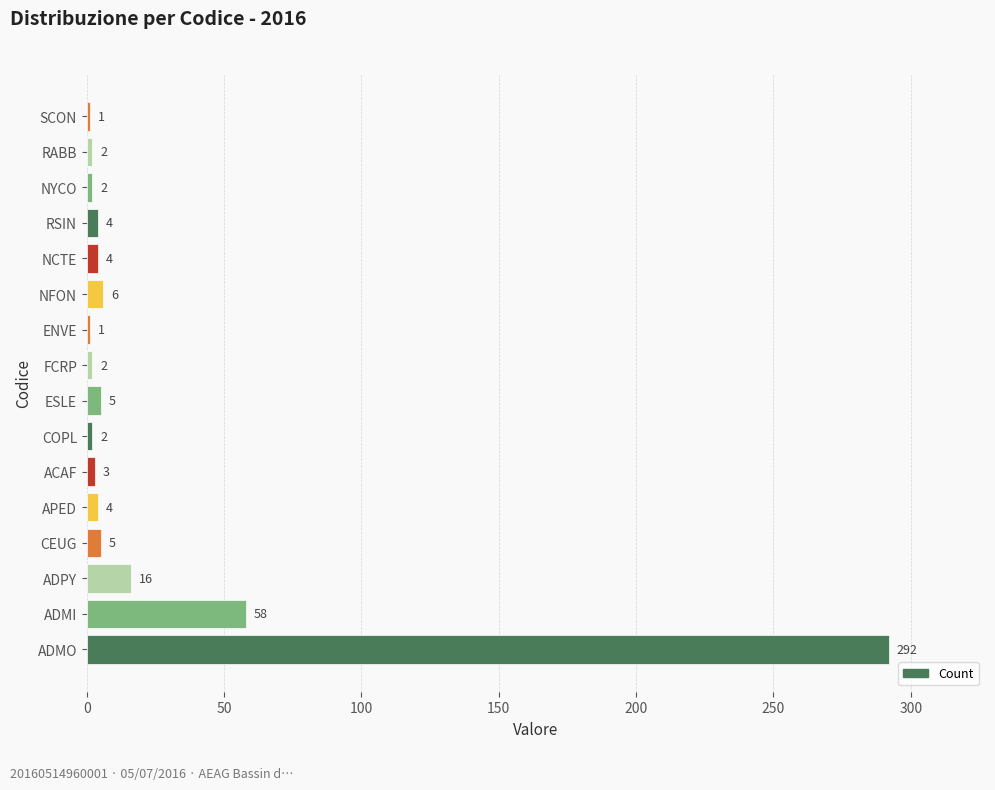

What is the sum of the values at ADMI and RABB?

60